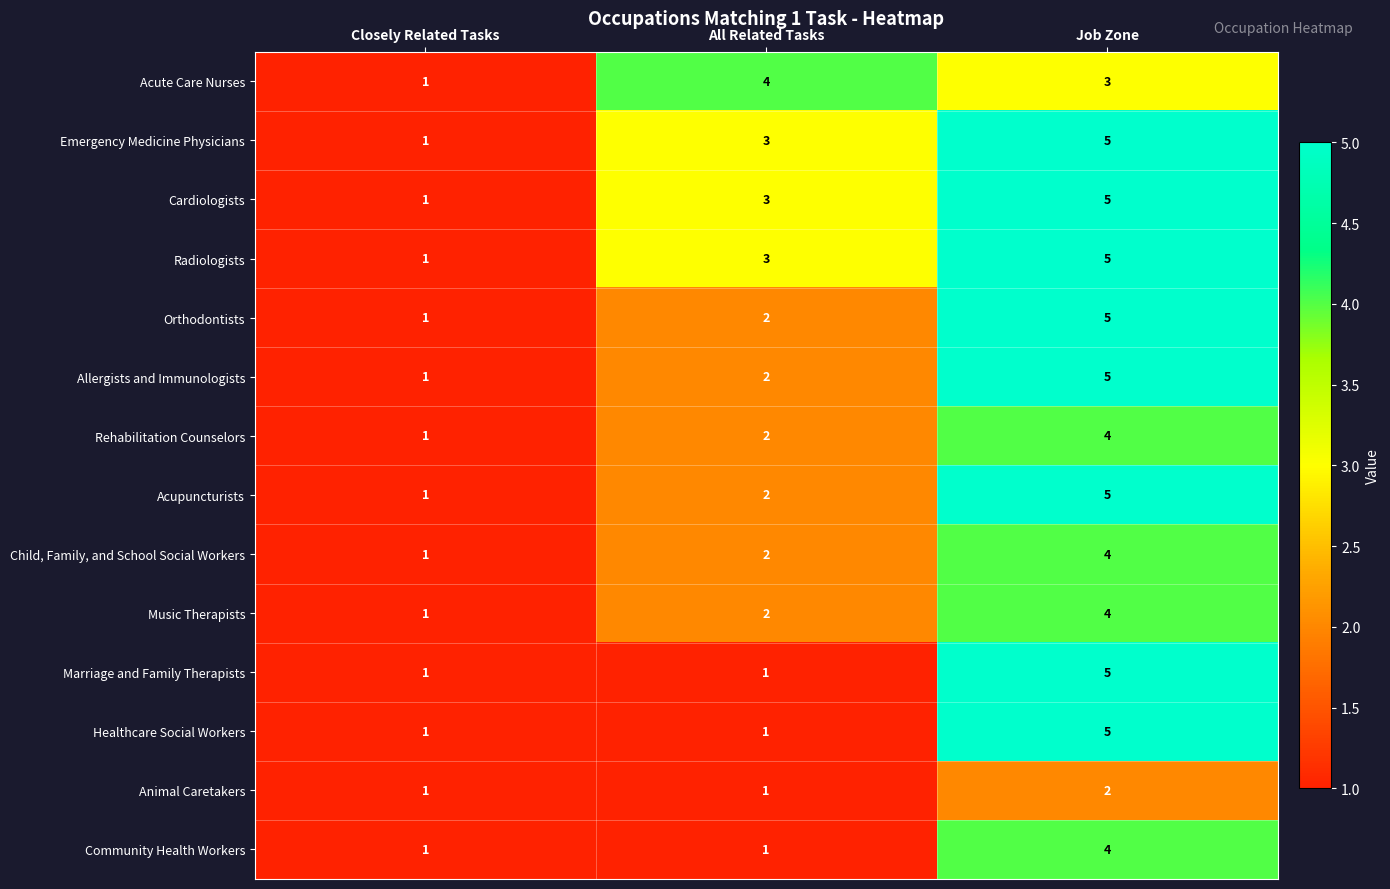

At which category is the sum across all series the highest?

Job Zone